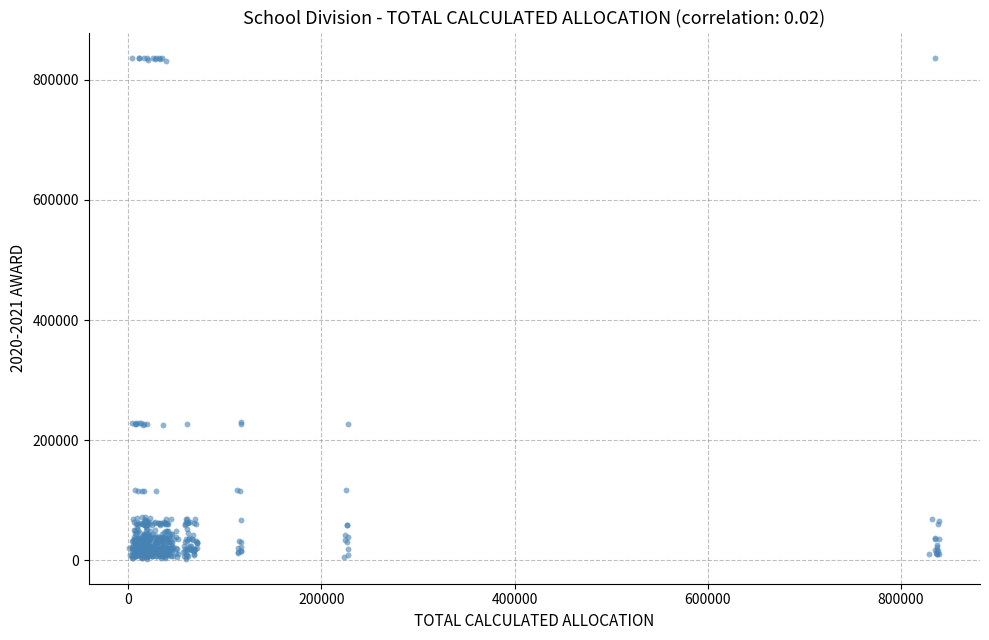

What is the range of Y values (max minus min)?

834715.6